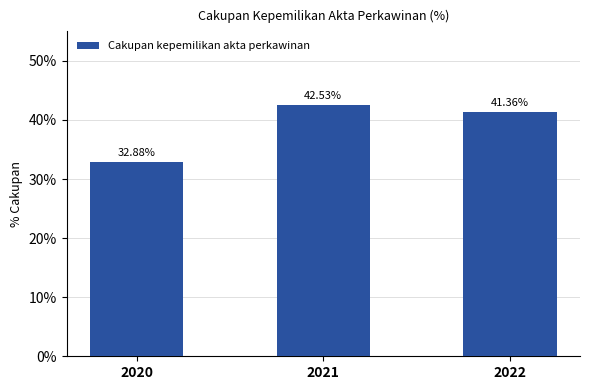

Reading left to right, list all the values displayed in this chart.

2020=32.9	2021=42.5	2022=41.4